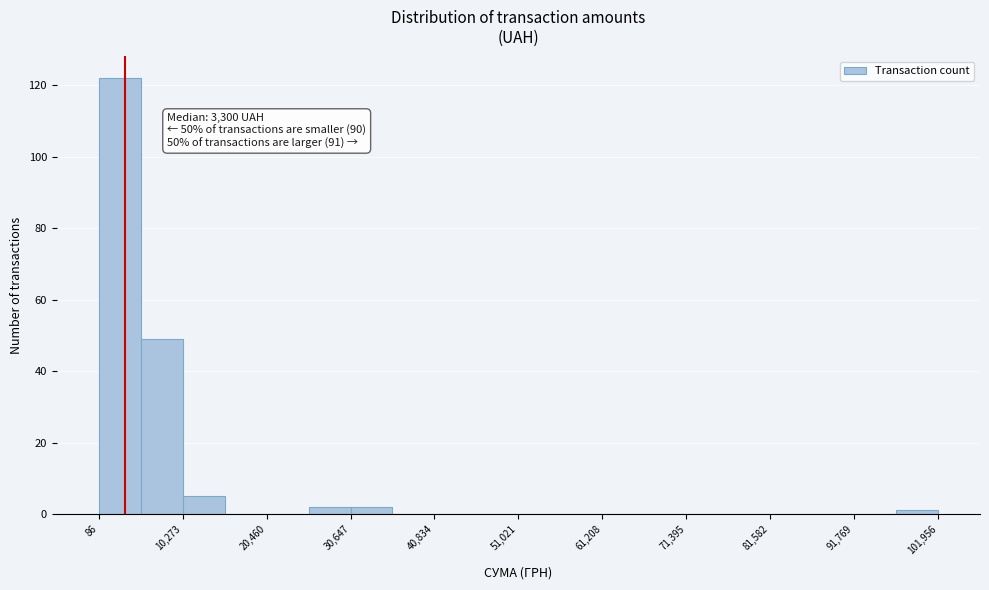

Around what value on the x-axis is the tallest bar? Give the approximate position of its centre, as read against the axis.

2000